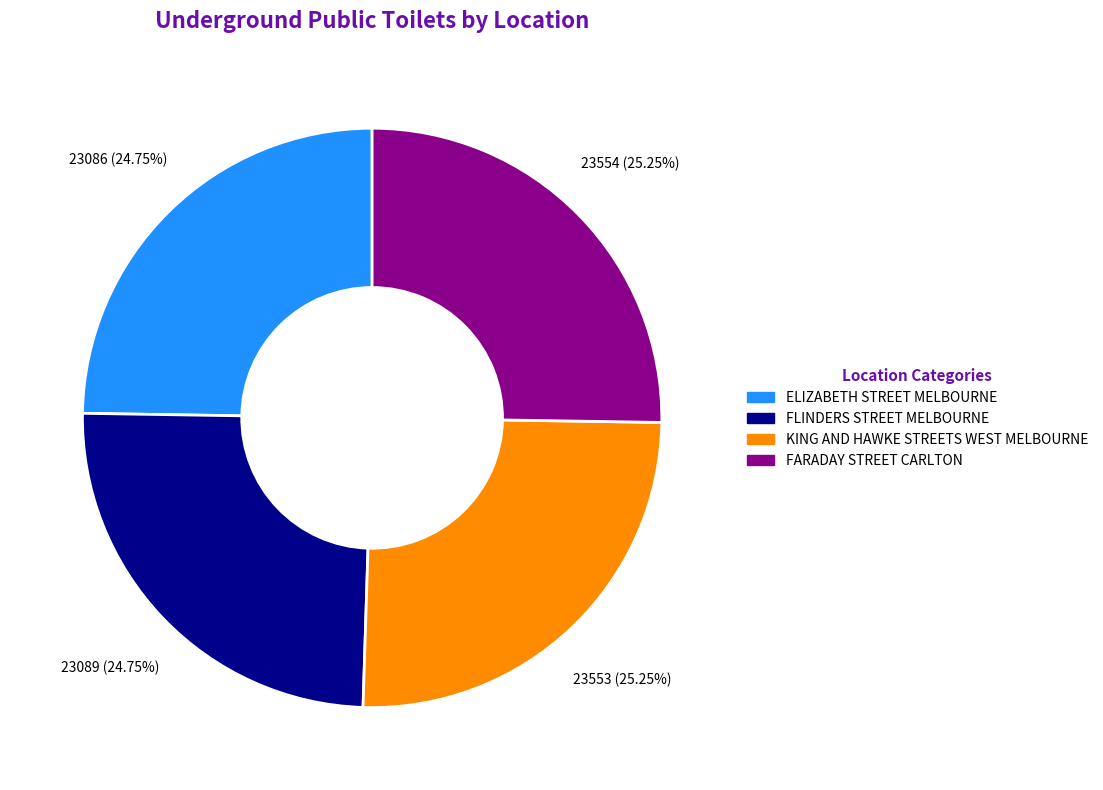

Is KING AND HAWKE STREETS WEST MELBOURNE the majority of the pie?

No